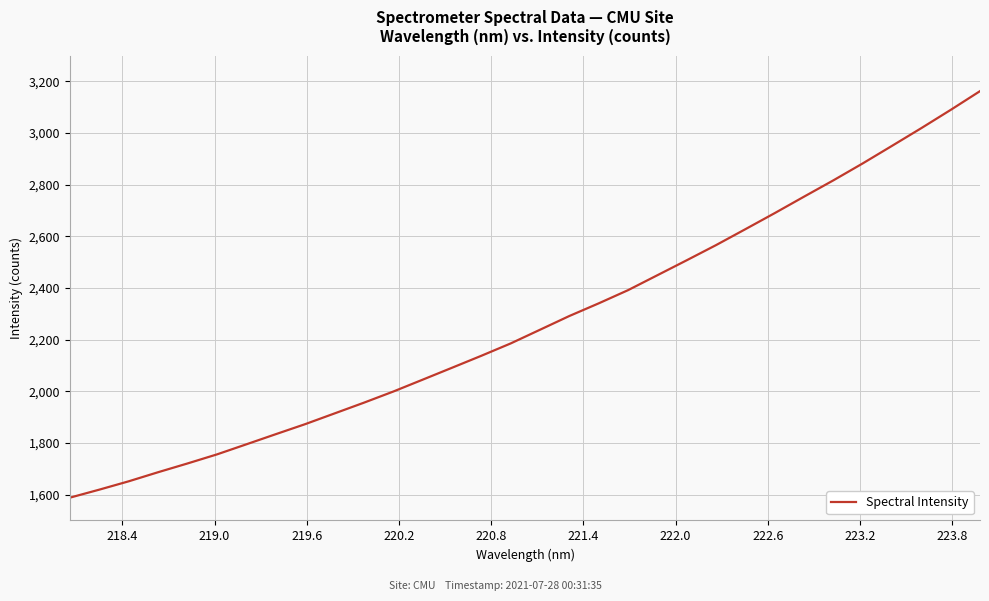

What is the maximum value shown in the chart?

3162.3